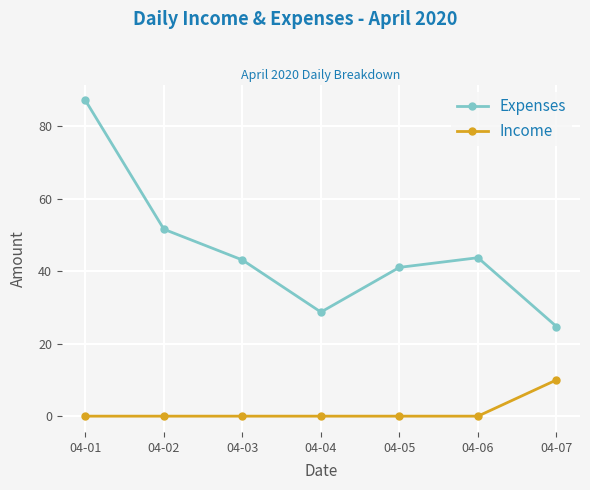

The value of Expenses at 04-02 is 51.6. True or false?

True